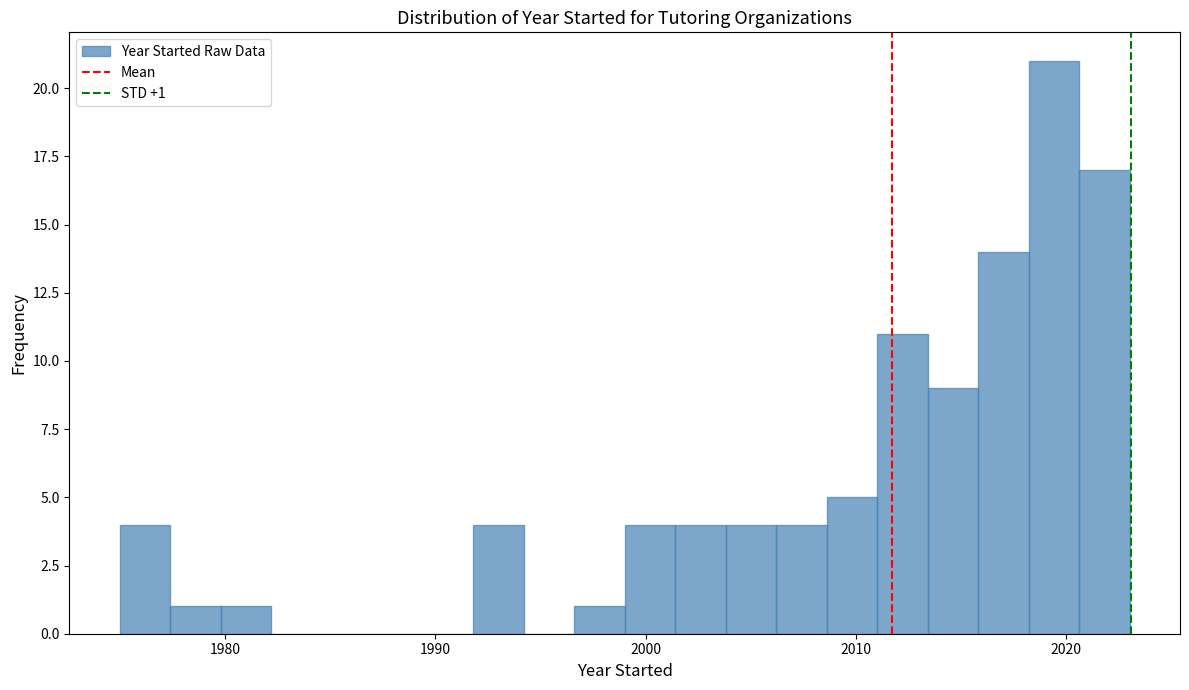

Read against the x-axis, roughly where is the centre of the tallest bar?

2019